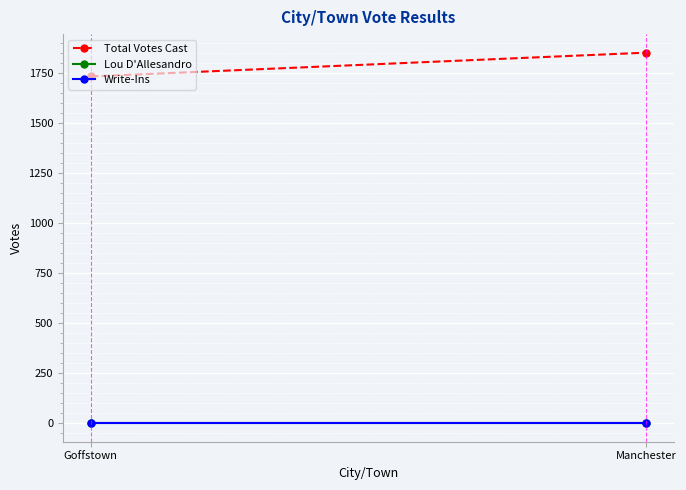

Is the value of Write-Ins at Manchester greater than the value of Total Votes Cast at Manchester?

No